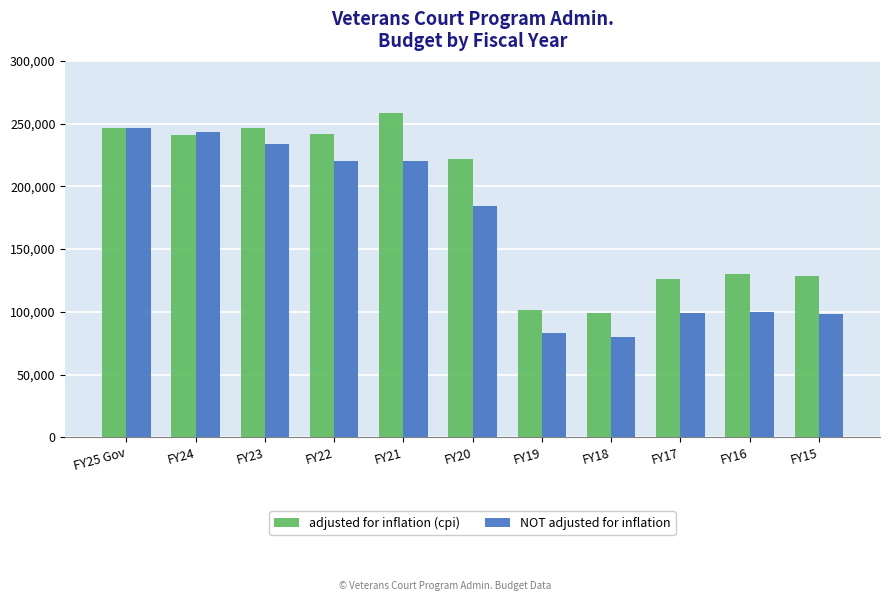

The value of adjusted for inflation (cpi) at FY15 is 128391. True or false?

True